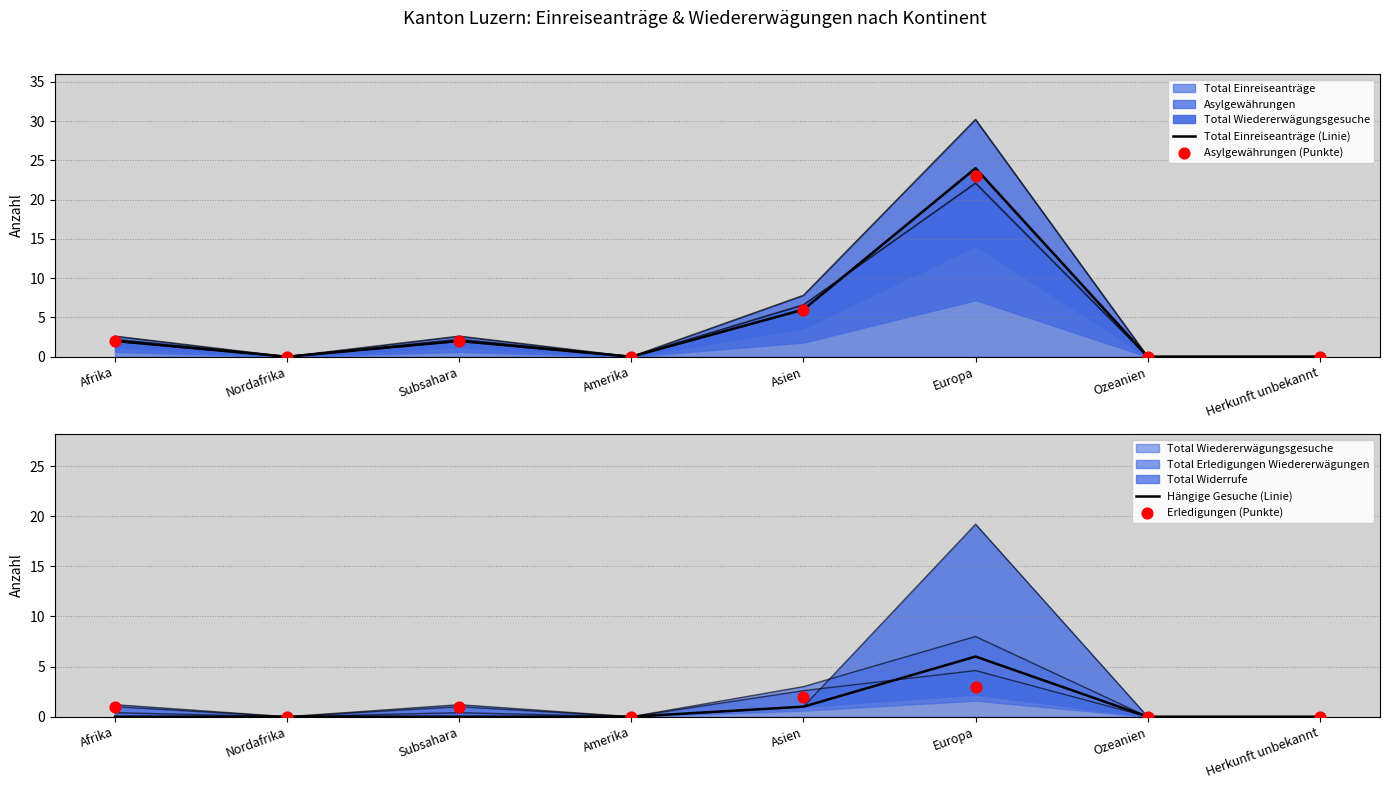

Which series contains the lowest Y value?

Total Einreiseanträge (Linie)